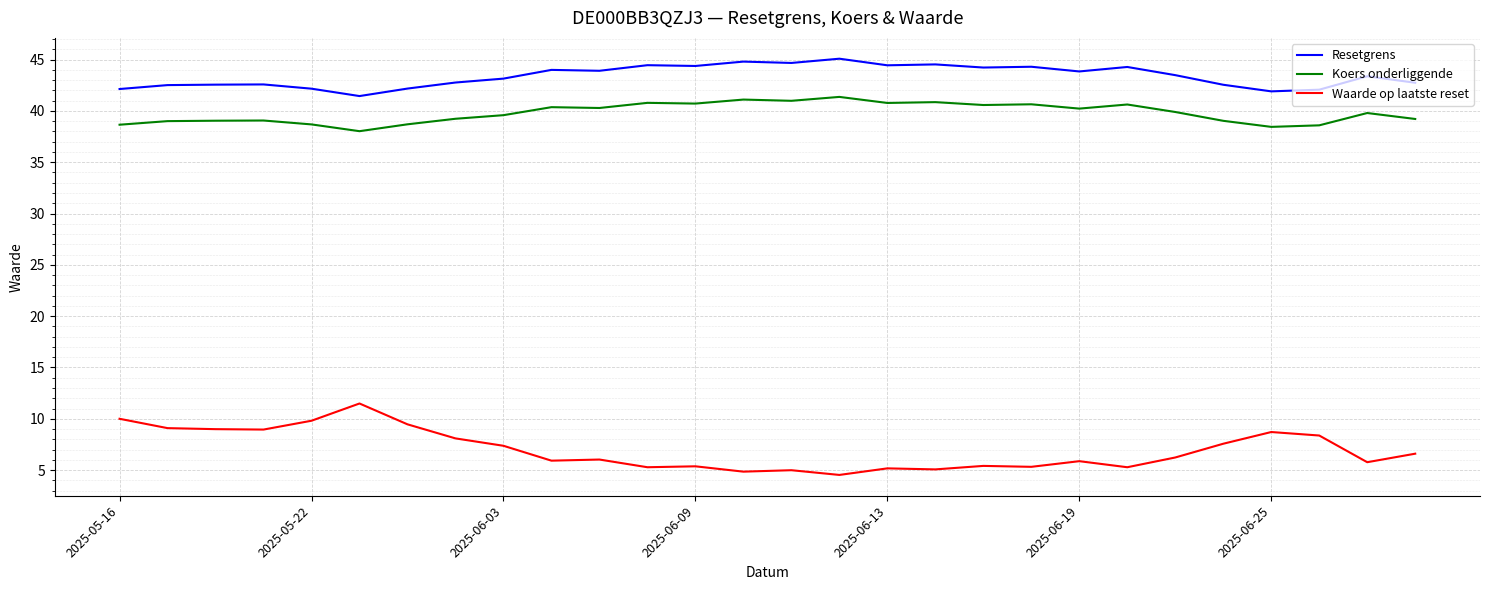

Is this an area chart (filled region under the line)?

No